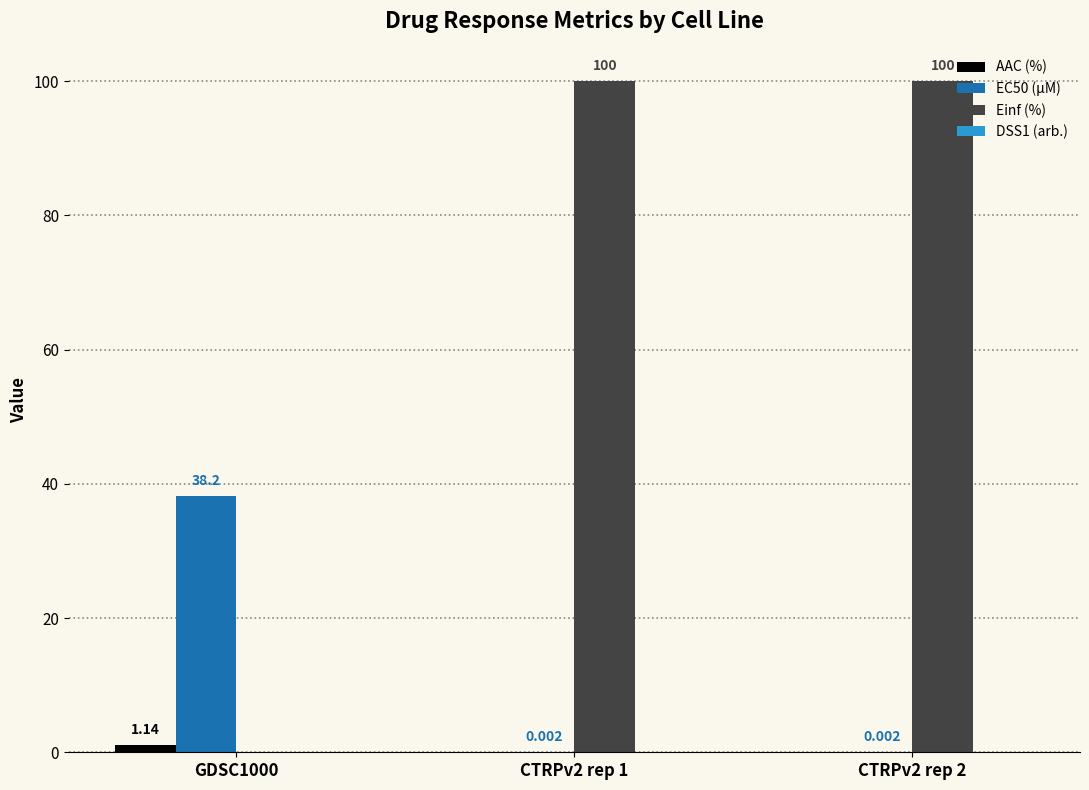

Is the value of Einf (%) at CTRPv2 rep 1 greater than the value of EC50 (µM) at CTRPv2 rep 2?

Yes